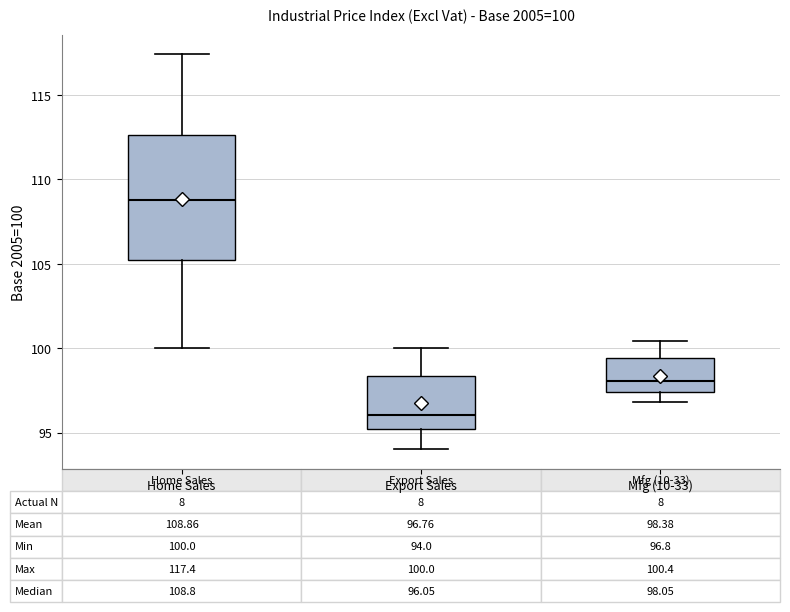

Which box has the highest median line?

Home Sales